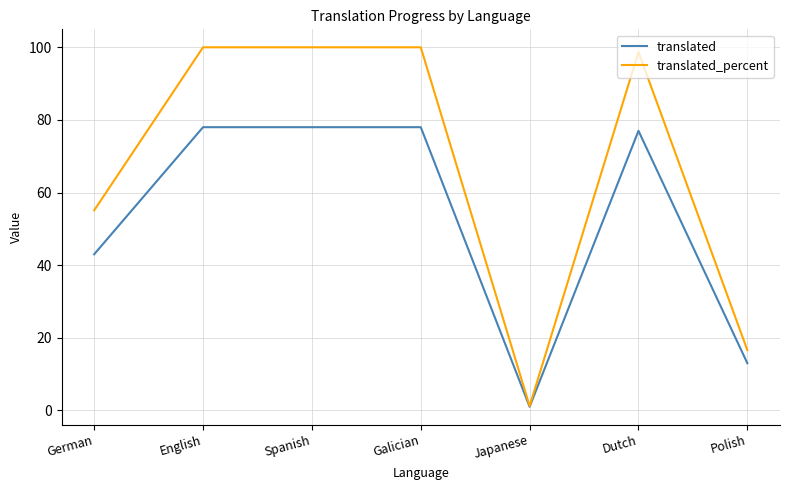

How many values in the translated_percent series exceed 98?

4